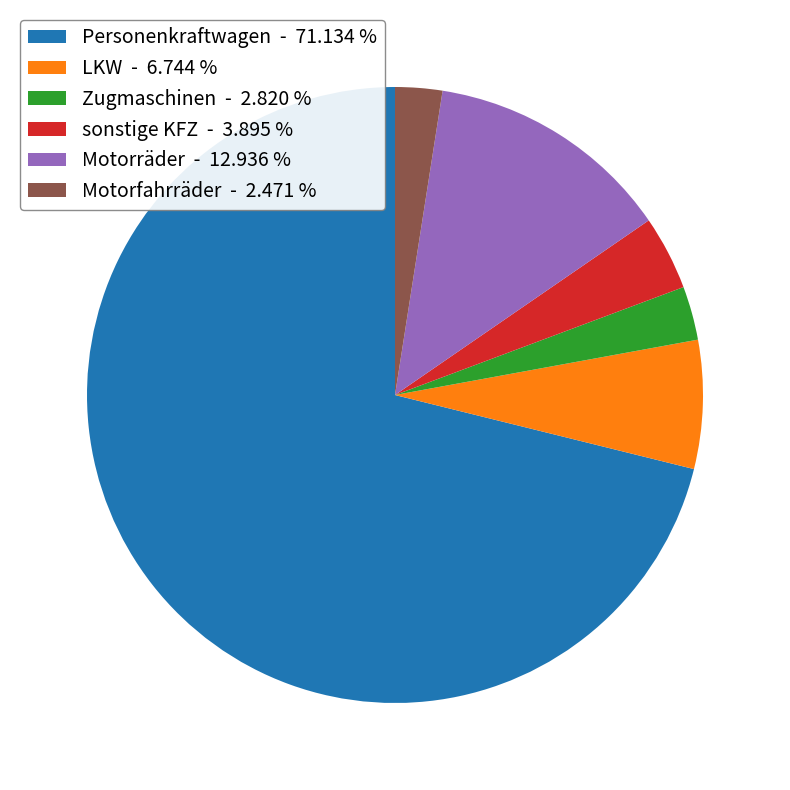

Do sonstige KFZ - 3.895 % and Motorräder - 12.936 % together represent more than half of the pie?

No